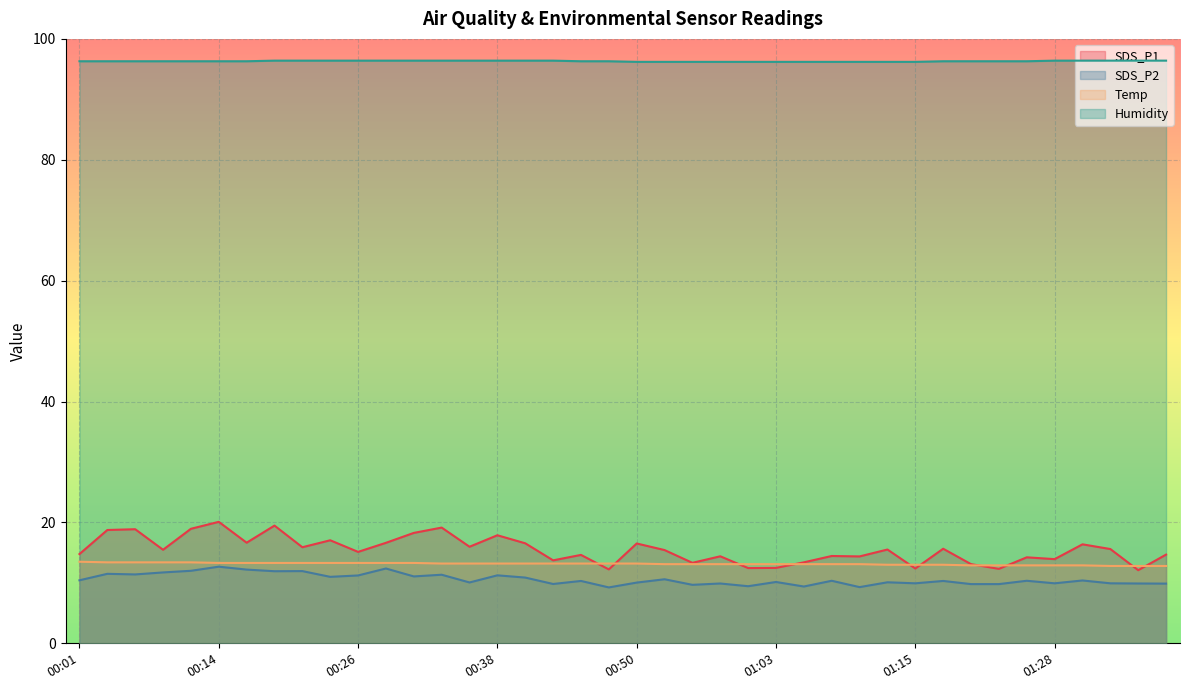

What is the total value across all series at 00:04?

139.9